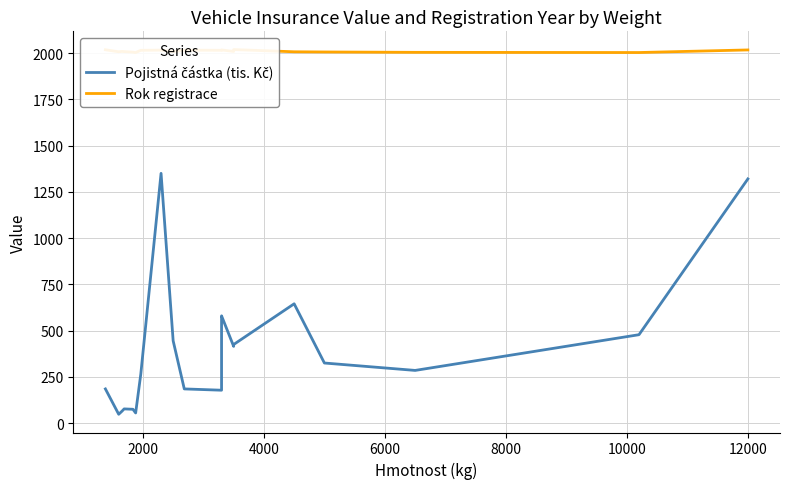

Rank the series by their average value, from lowest to highest.

Pojistná částka (tis. Kč), Rok registrace